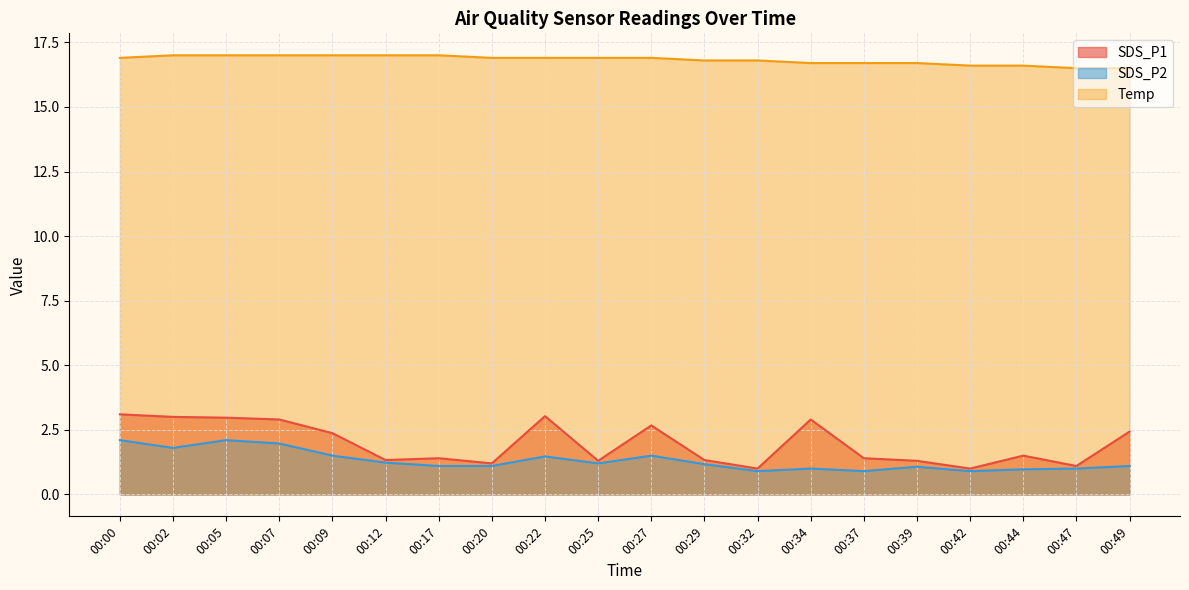

Which category has the highest value across all series?

00:02